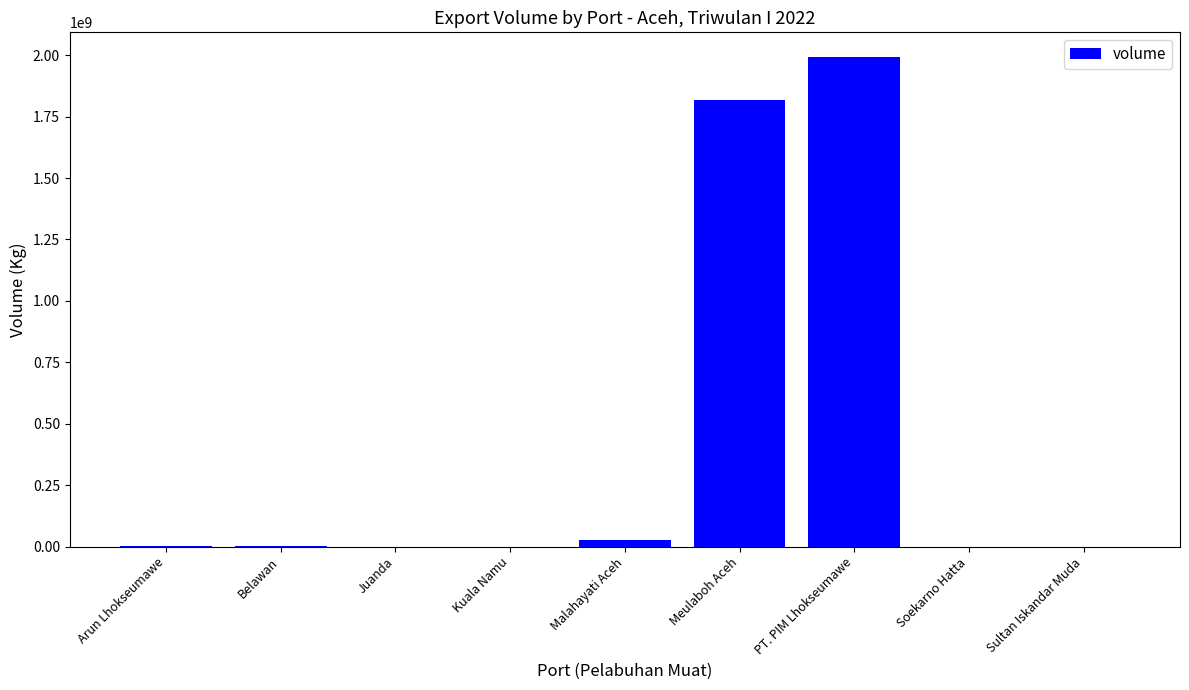

Is it true that the value at PT. PIM Lhokseumawe is 734845552.6?

False